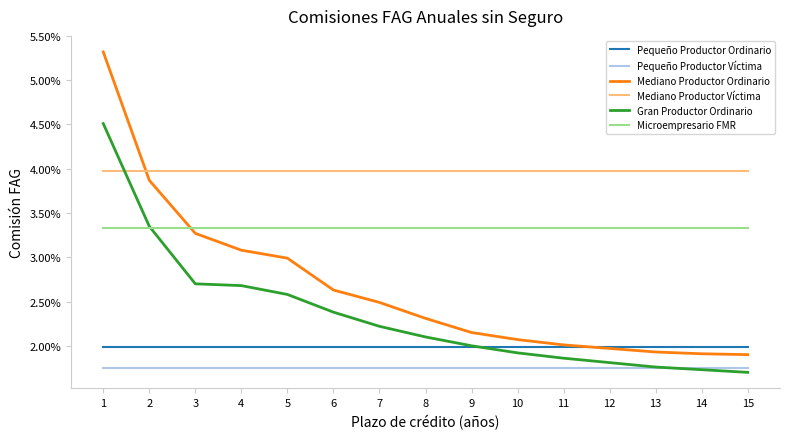

Is this an area chart (filled region under the line)?

No